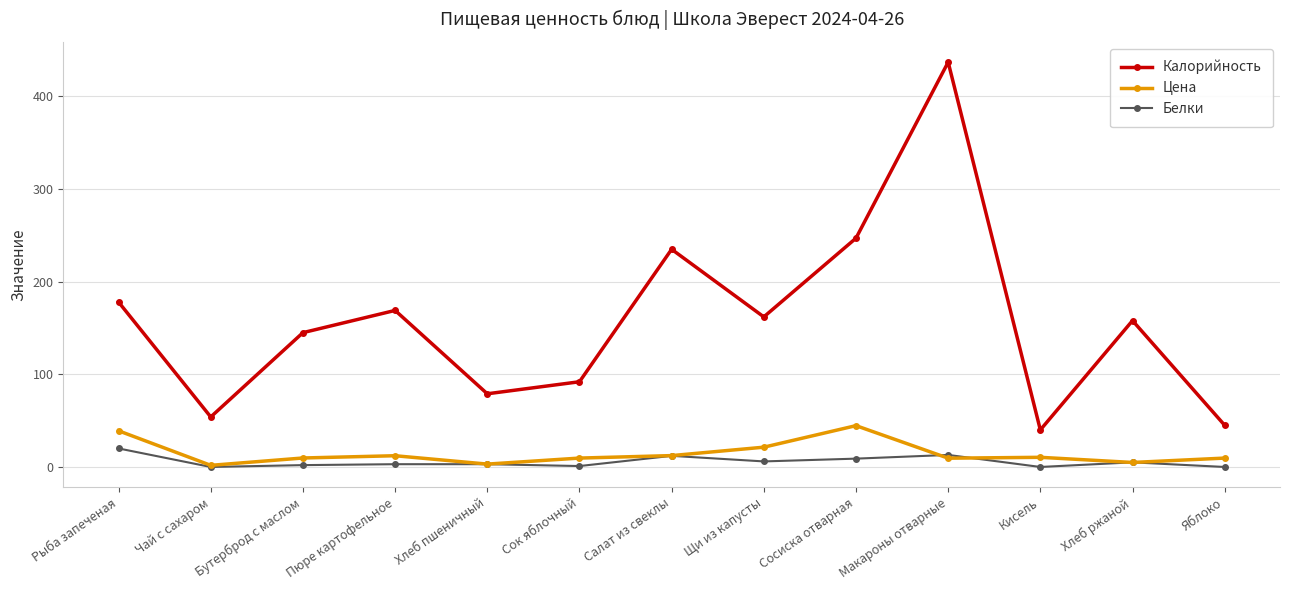

Which series has the largest range (max minus min)?

Калорийность